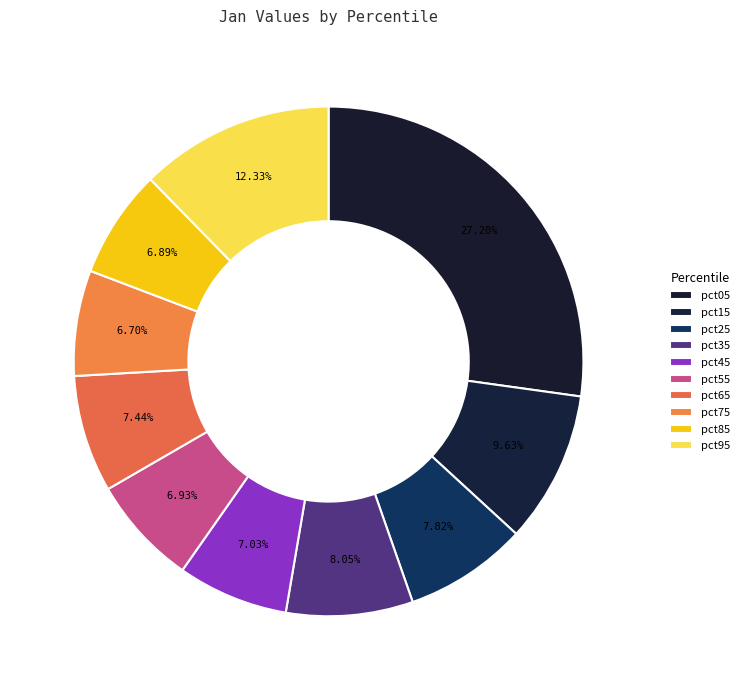

To the nearest percent, what percentage of the pie is pct55?

7%